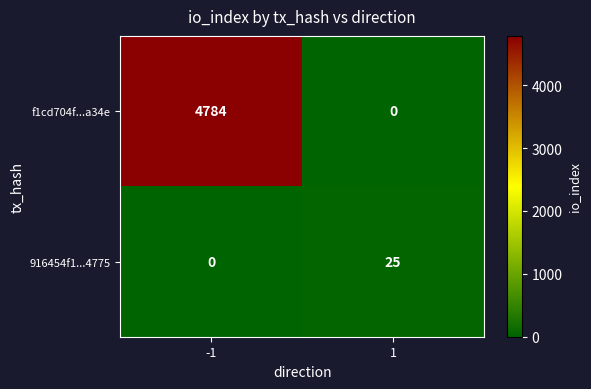

Which series has the largest range (max minus min)?

f1cd704f...a34e